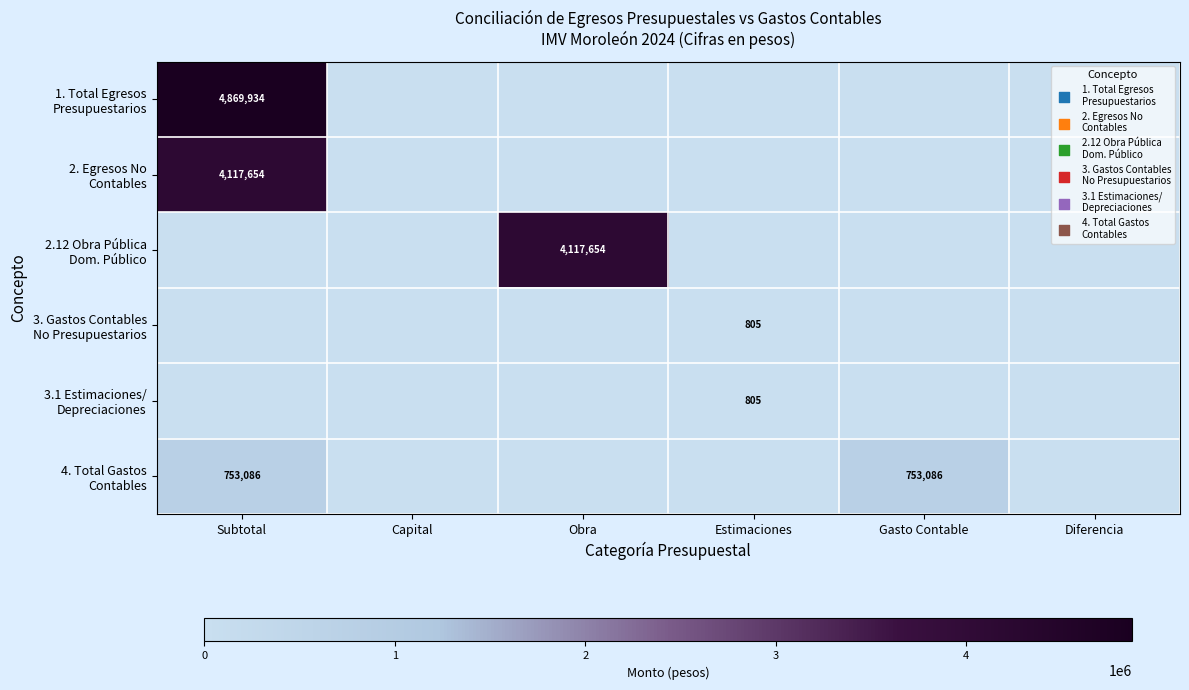

Rank the categories by 3. Gastos Contables No Presupuestarios value from lowest to highest.

Subtotal, Capital, Obra, Gasto Contable, Diferencia, Estimaciones